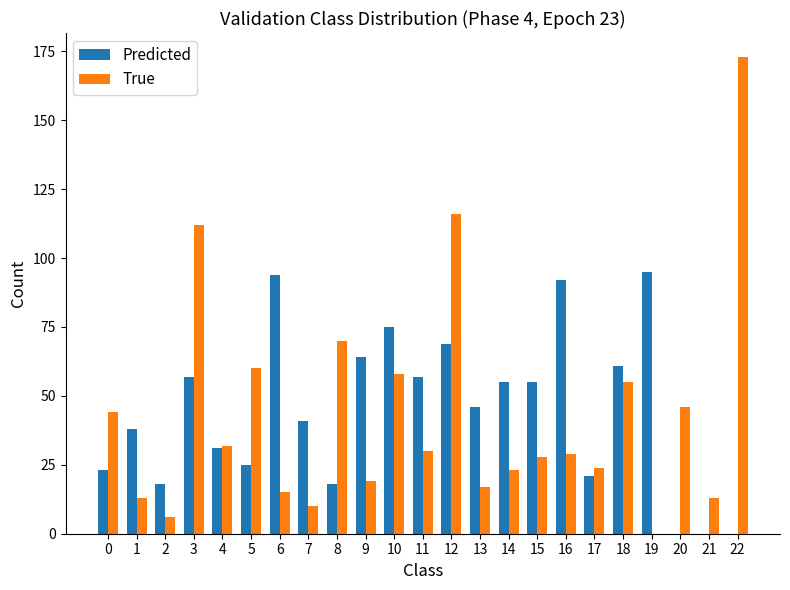

Which category has the highest value across all series?

22